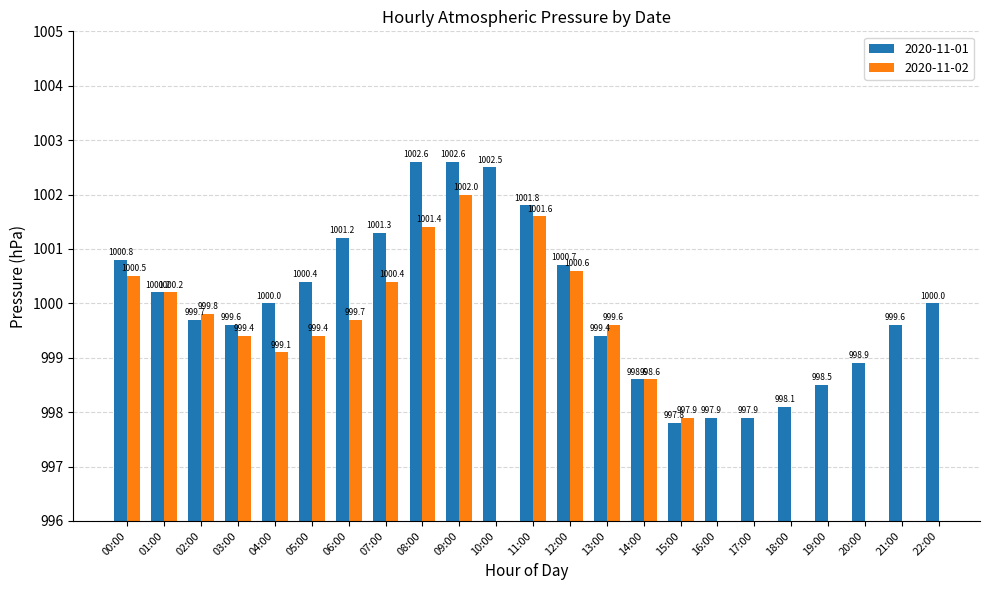

What is the difference between the maximum and second lowest values in the 2020-11-01 series?

4.7